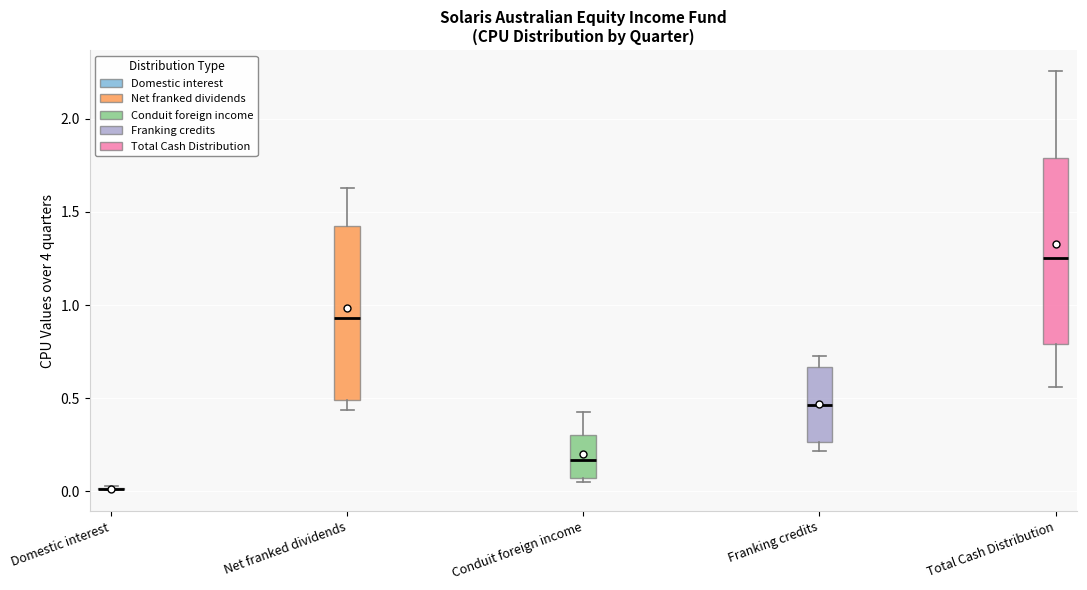

Reading left to right, transcribe this box plot: for each box, give where its median line is, the range the box spans, and where its two whiskers end, as read against the y-axis. The values are not printed on the chart, so give them approximately, as read against the axis.

Domestic interest: box collapsed to a line at 0.00, whiskers 0.00 to 0.05
Net franked dividends: median 0.95, box 0.50 to 1.40, whiskers 0.45 to 1.65
Conduit foreign income: median 0.15, box 0.05 to 0.30, whiskers 0.05 (just below the box's lower edge) to 0.40
Franking credits: median 0.45, box 0.25 to 0.65, whiskers 0.20 to 0.75
Total Cash Distribution: median 1.25, box 0.80 to 1.80, whiskers 0.55 to 2.25